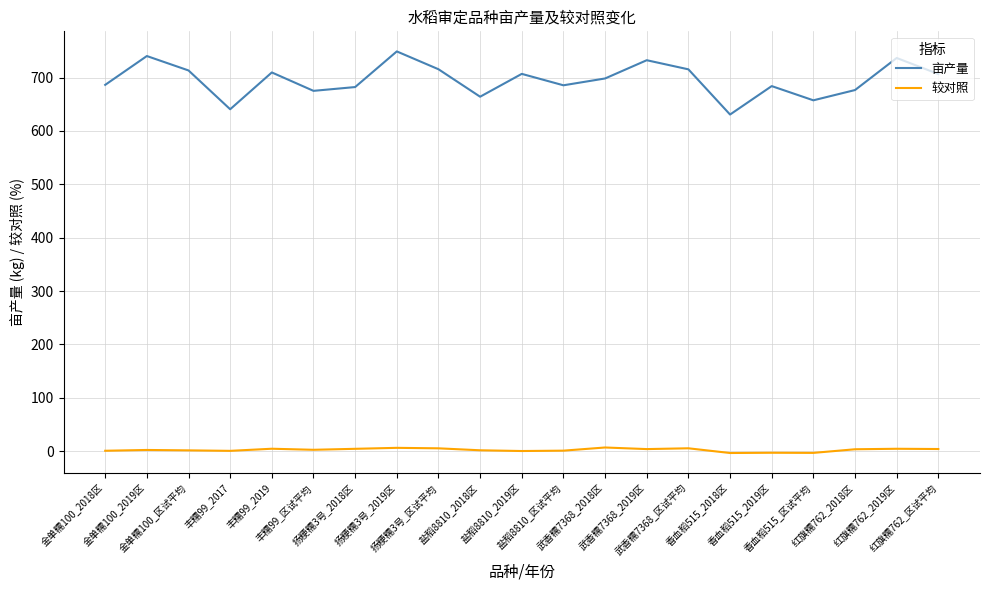

True or false: 较对照 has a value of 0.7 at 金单糯100_2018区.

True